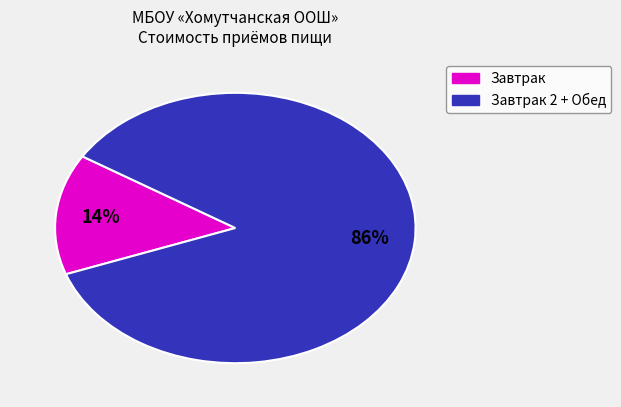

To the nearest percent, what is the average slice percentage?

50%